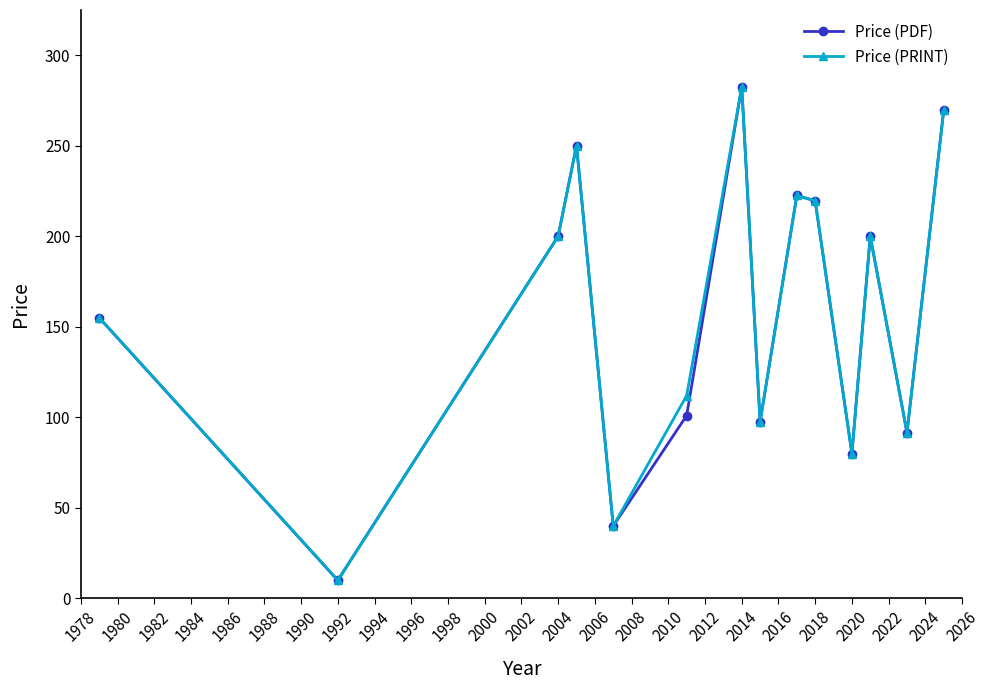

What is the minimum value for Price (PDF)?

10.0